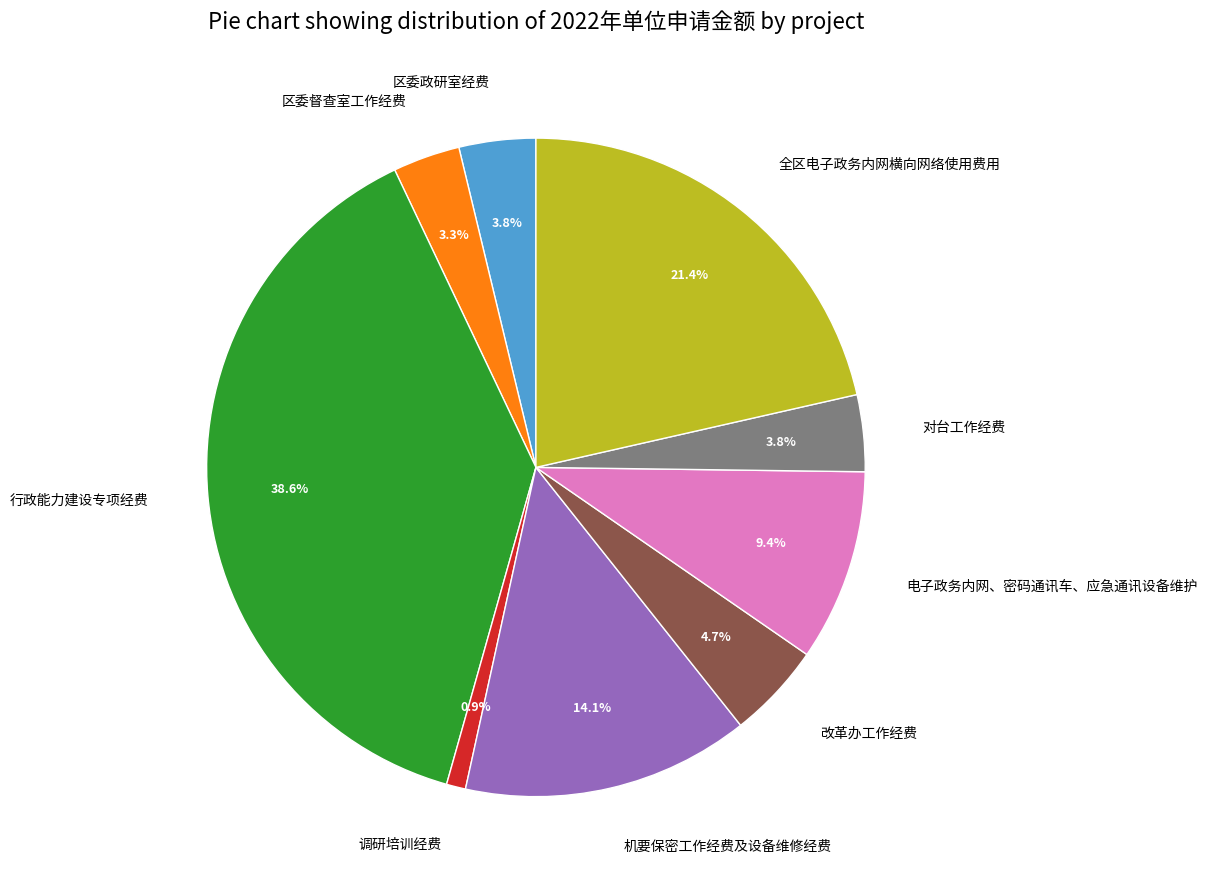

The 行政能力建设专项经费 slice represents 39% of the pie. True or false?

True